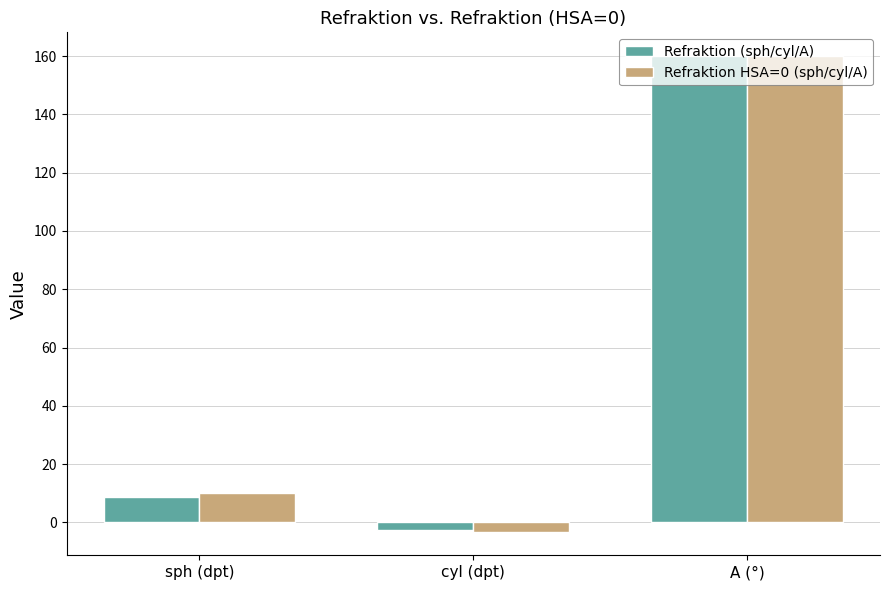

At which label is Refraktion (sph/cyl/A) closest to 78?

sph (dpt)